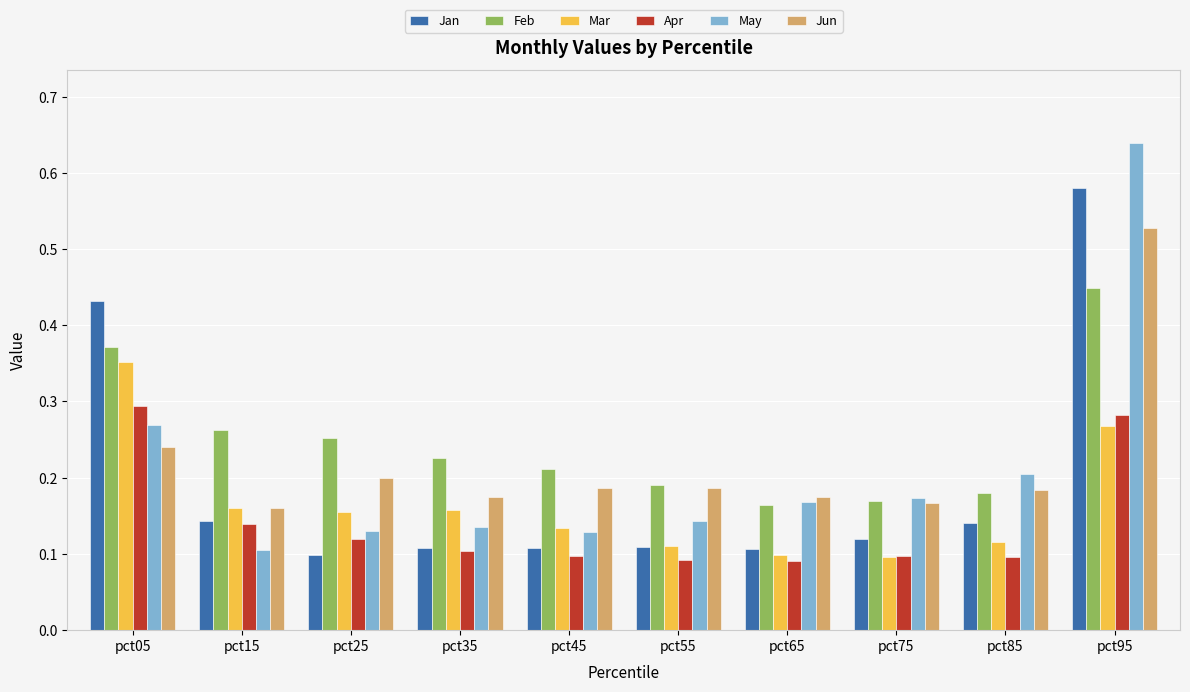

What is the sum of all Apr values?

1.4